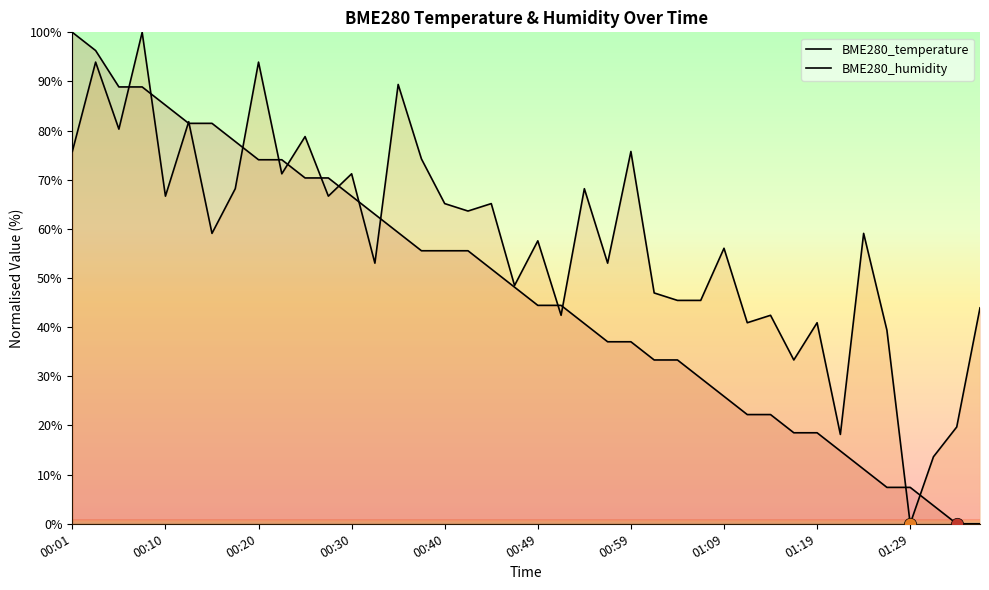

What are all the series names shown in the legend?

BME280_temperature, BME280_humidity